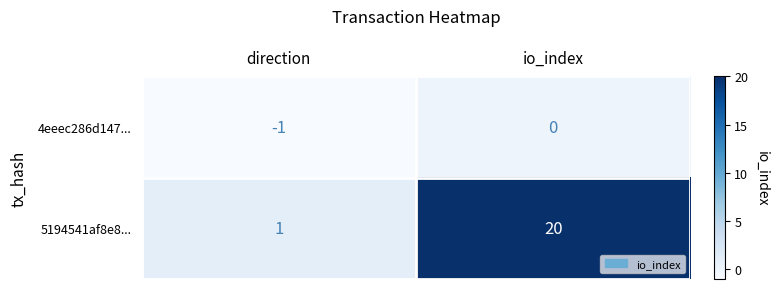

At which label is 5194541af8e8... closest to 10?

direction